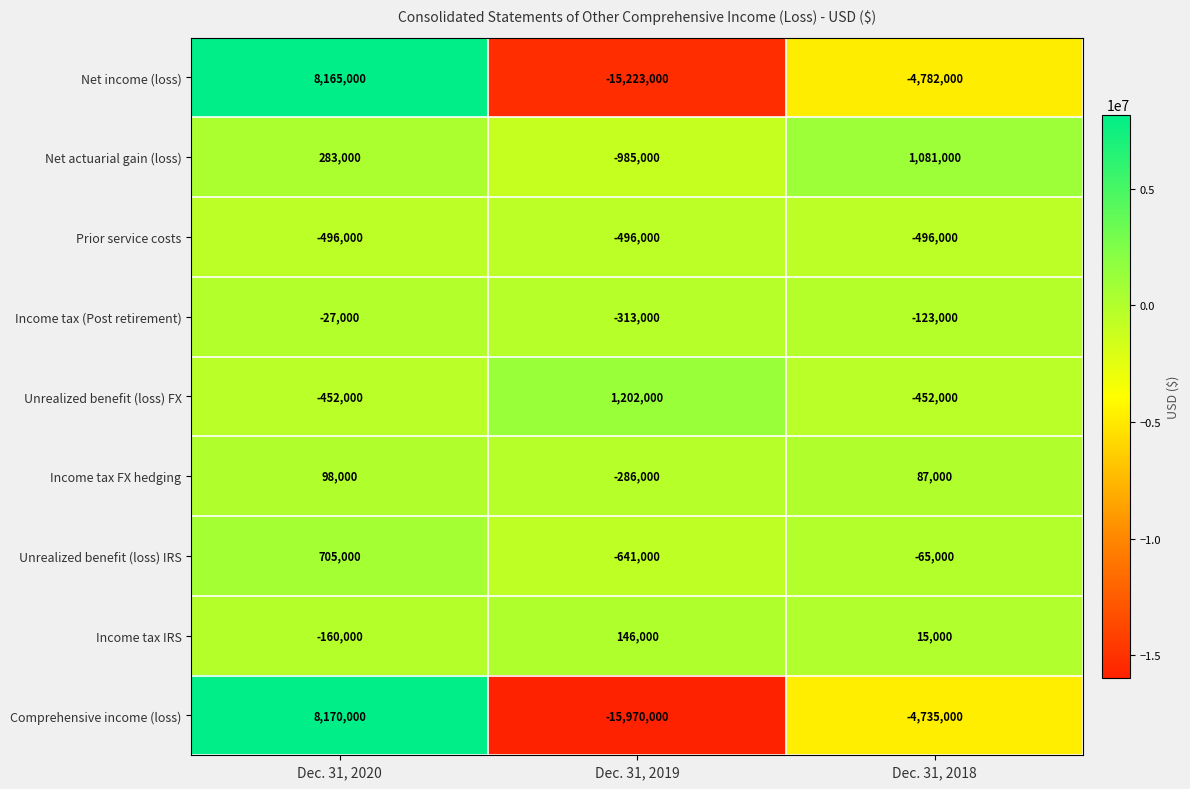

Read the Prior service costs value at Dec. 31, 2020.

-496000